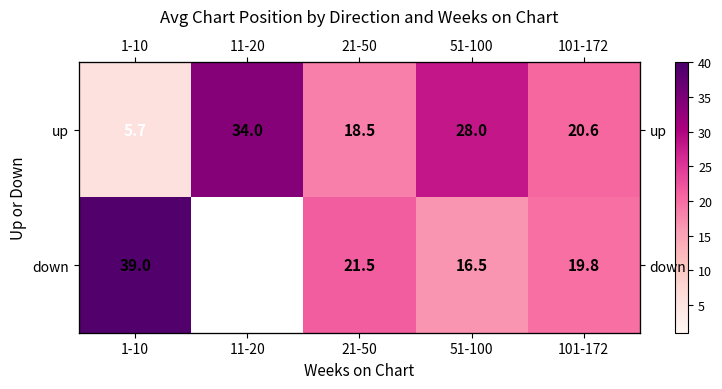

How many data points in up are above 20?

3